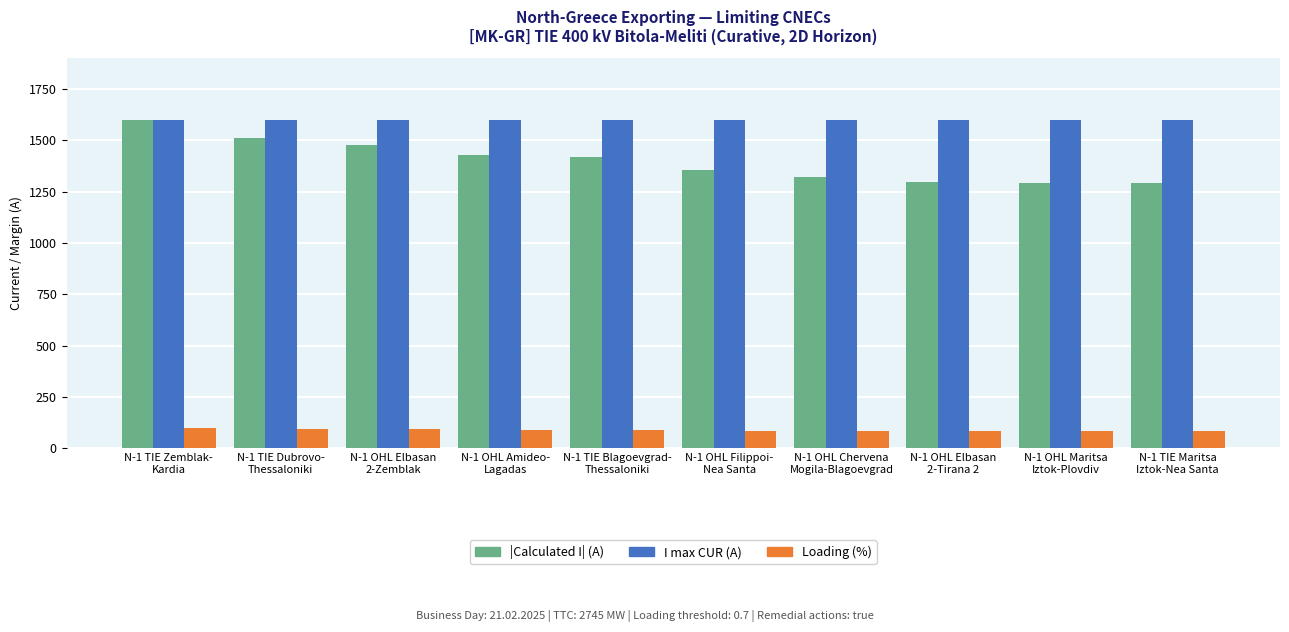

Which series has the largest range (max minus min)?

|Calculated I| (A)